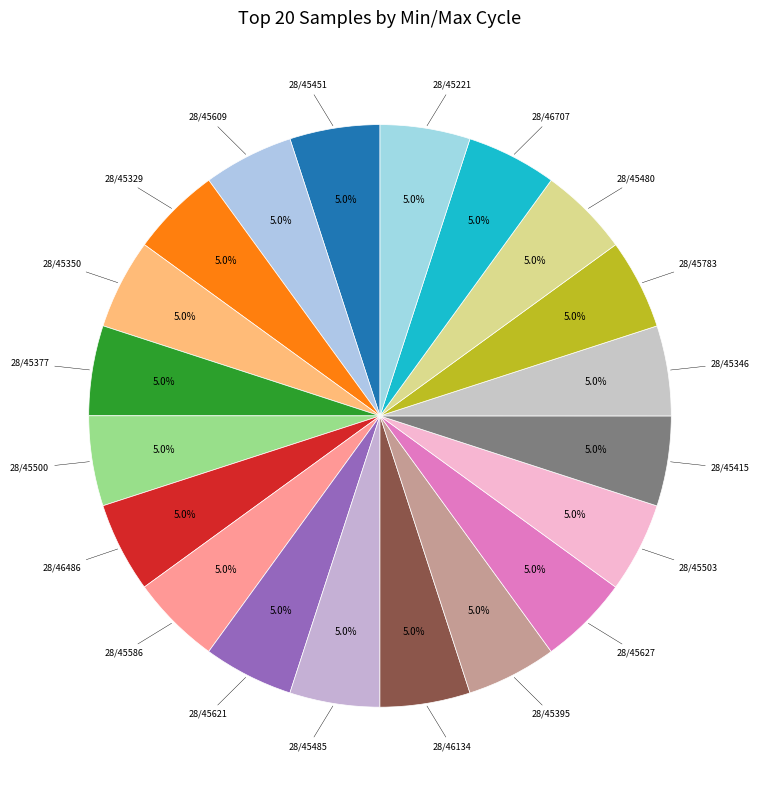

How many segments does this pie chart have?

20